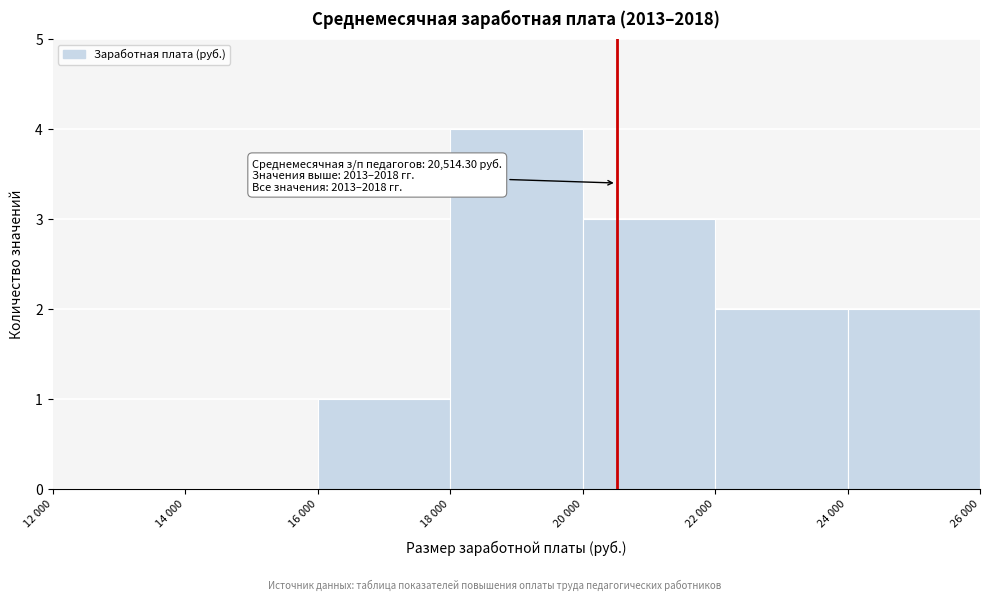

Reading right to left, extract all data points from this chart.

24 000=2	22 000=2	20 000=3	18 000=4	16 000=1	14 000=0	12 000=0